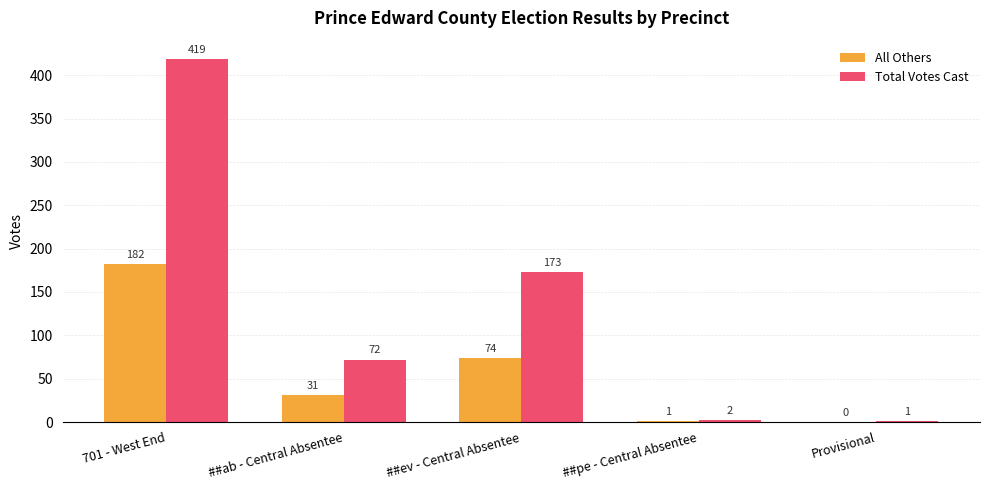

What is the average value of the Total Votes Cast series?

133